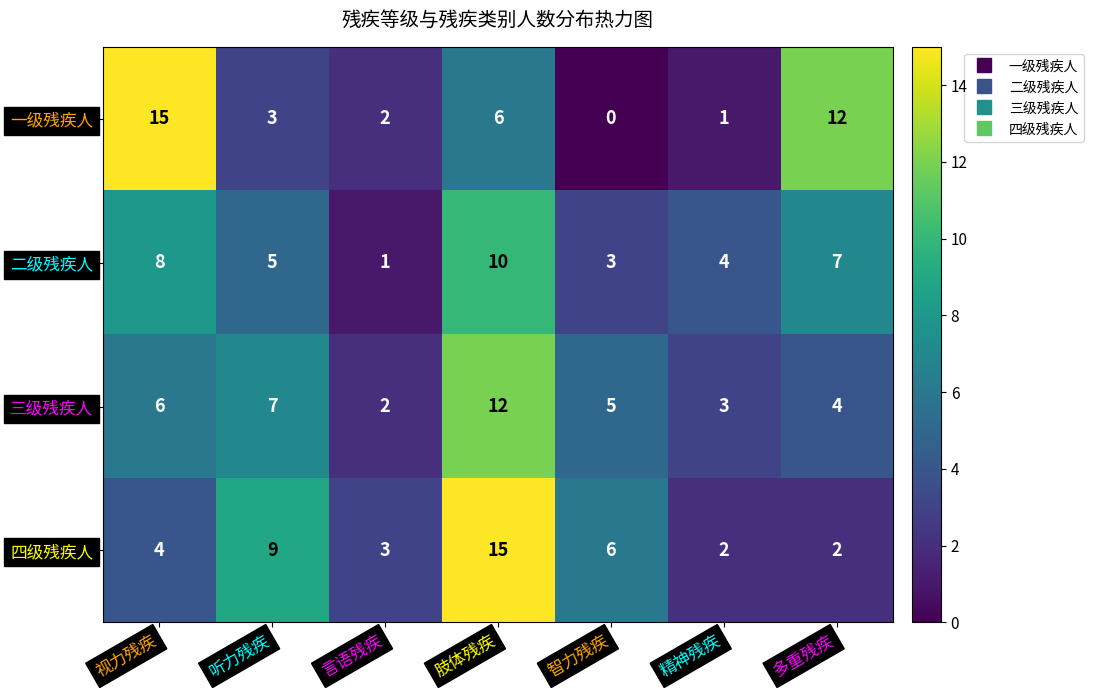

At which category is the sum across all series the highest?

肢体残疾